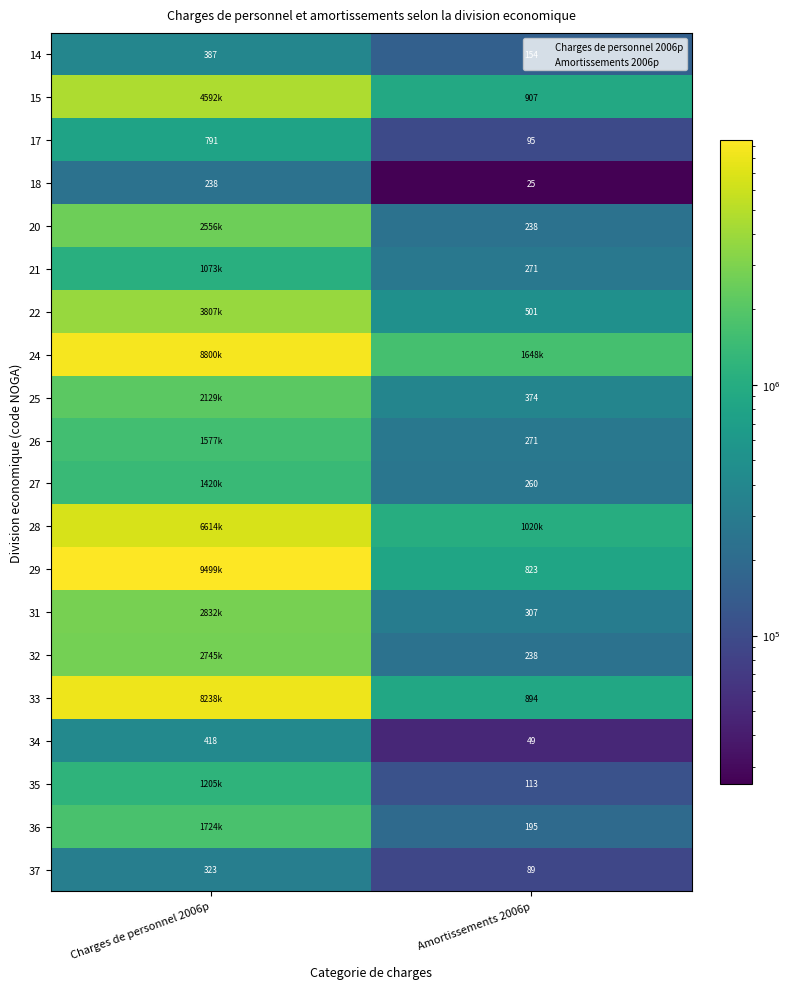

The value of 15 at Charges de personnel 2006p is 3019183. True or false?

False